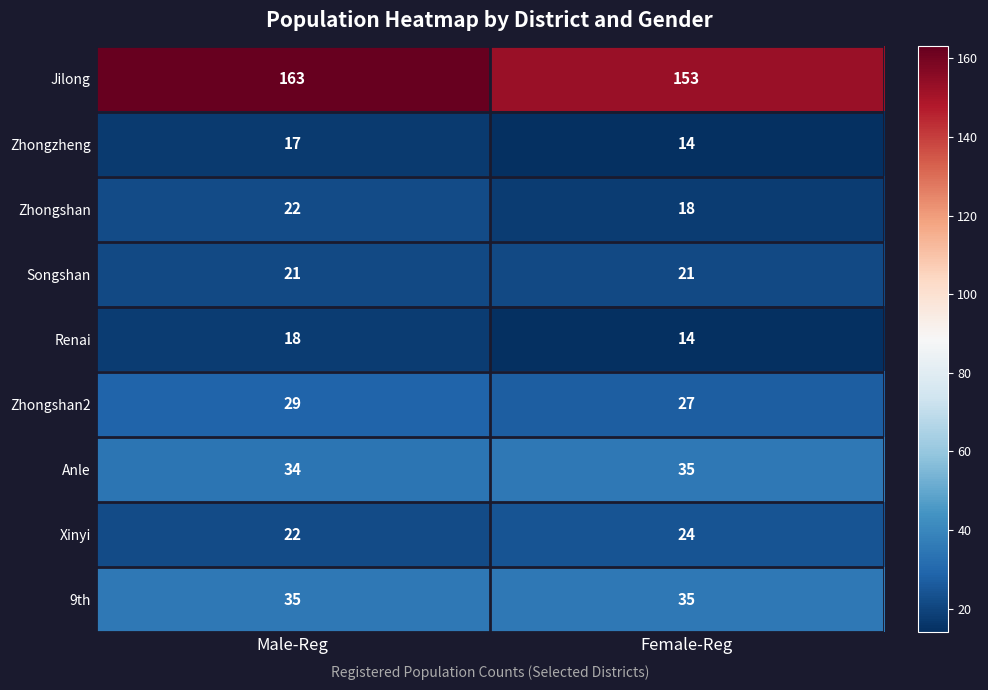

At which label is Xinyi closest to 23?

Male-Reg